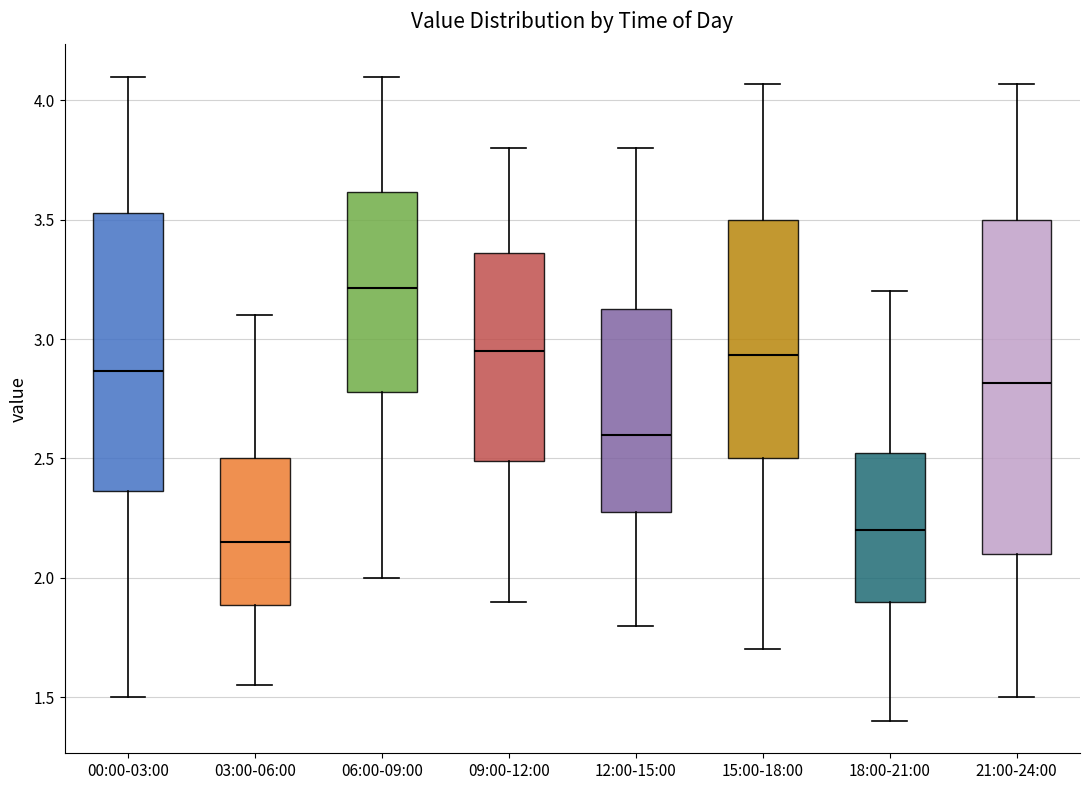

Where does the median line of the box for 12:00-15:00 sit on the y-axis? The values are not printed on the chart, so give them approximately, as read against the axis.

2.60